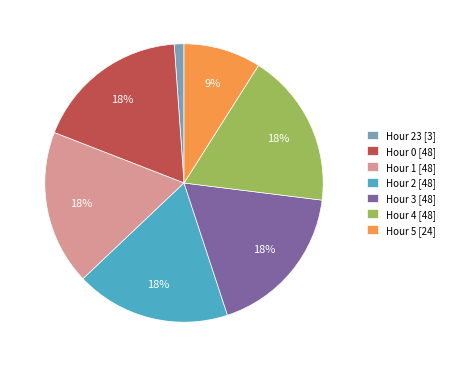

Count the number of slices in the pie.

7